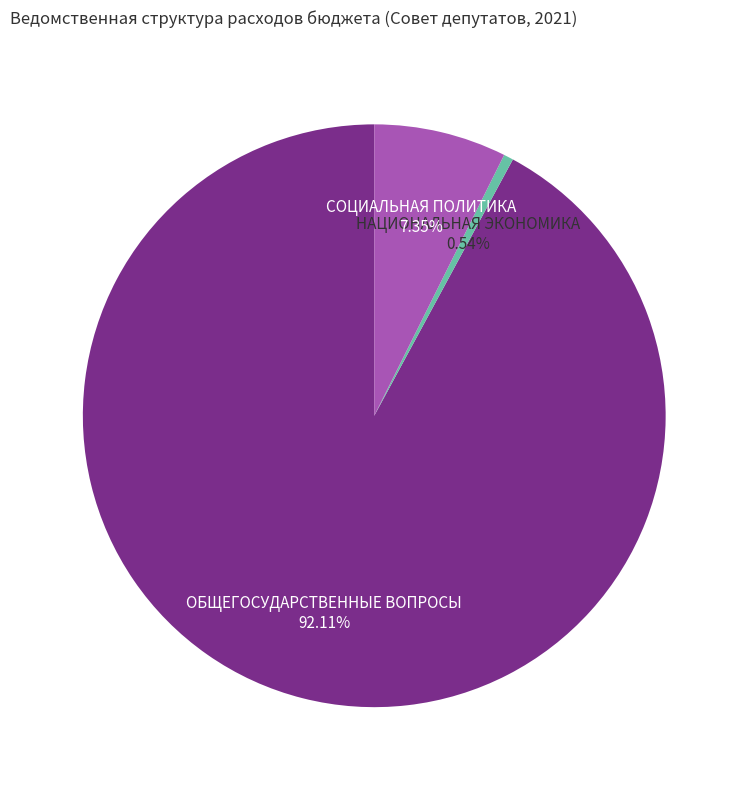

Which category has the smallest portion of the pie?

НАЦИОНАЛЬНАЯ ЭКОНОМИКА